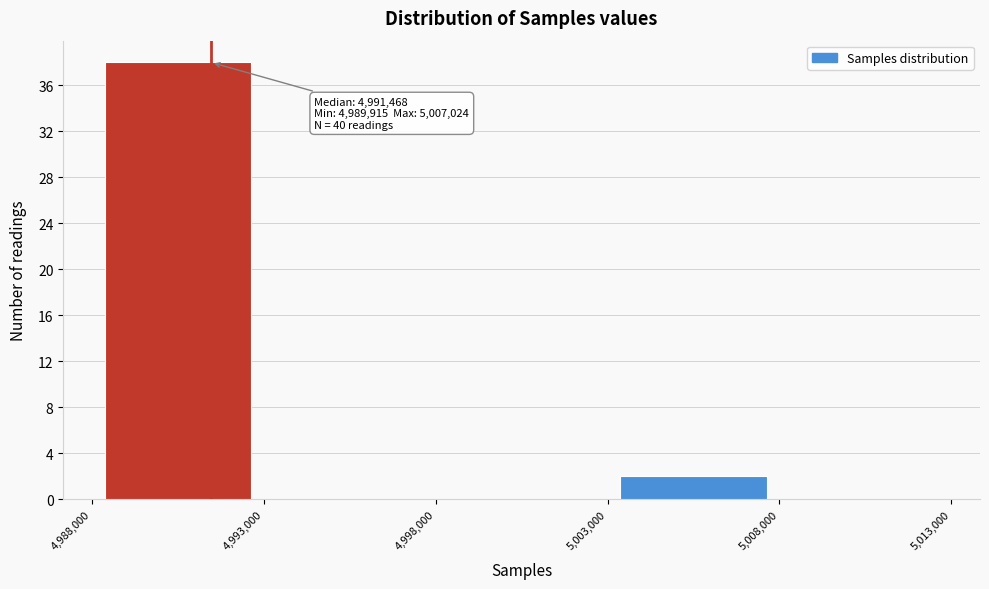

Which range on the x-axis has the tallest bar?

4,988,000 to 4,993,000